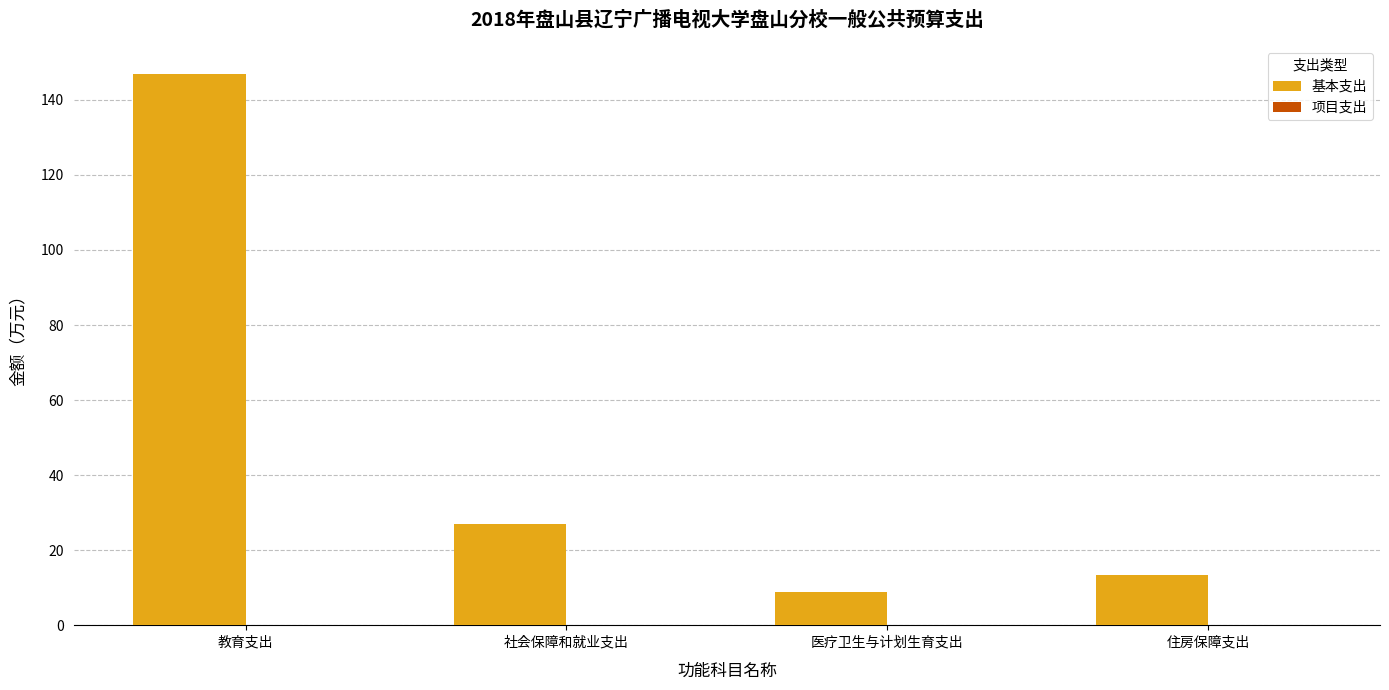

What is the sum of all values?

196.3